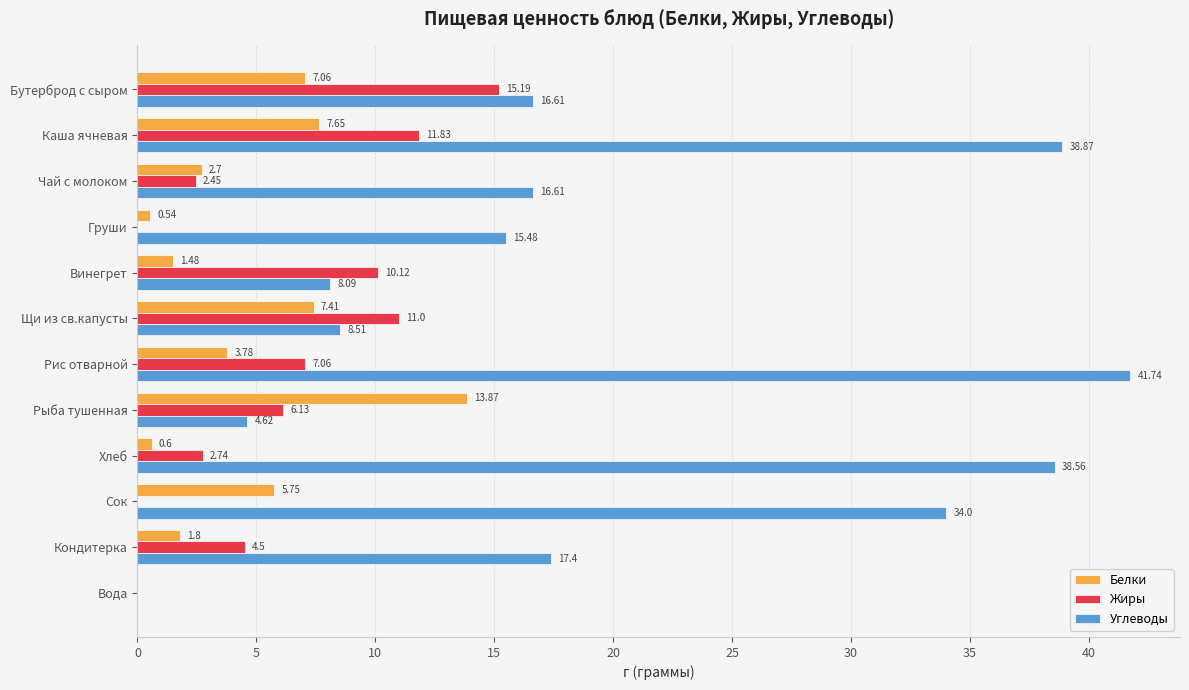

Between Каша ячневая and Вода, which series saw the biggest shift?

Углеводы